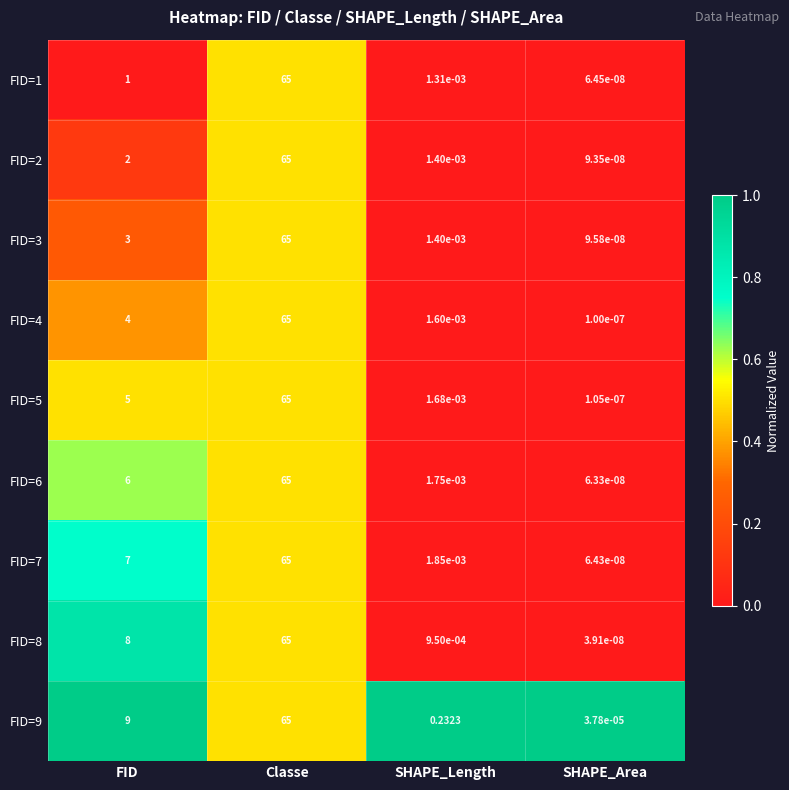

At which label does FID=8 reach its minimum?

SHAPE_Area